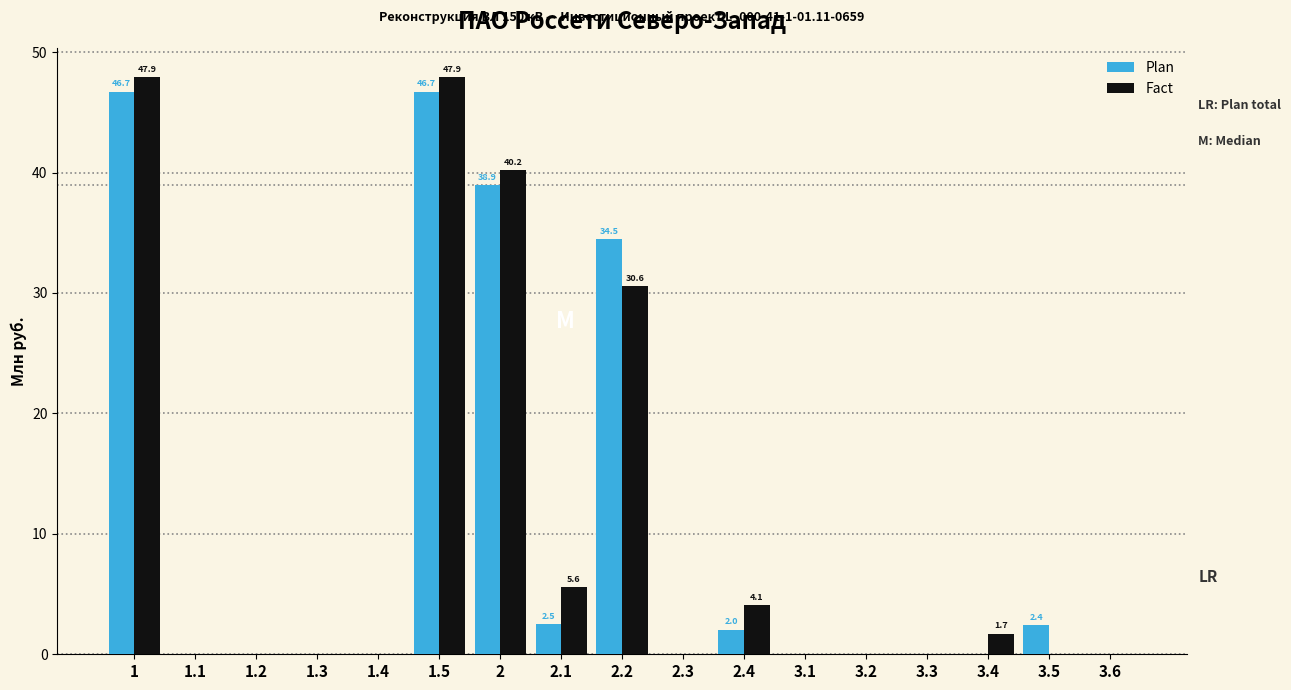

At which label is Plan closest to 23?

2.2